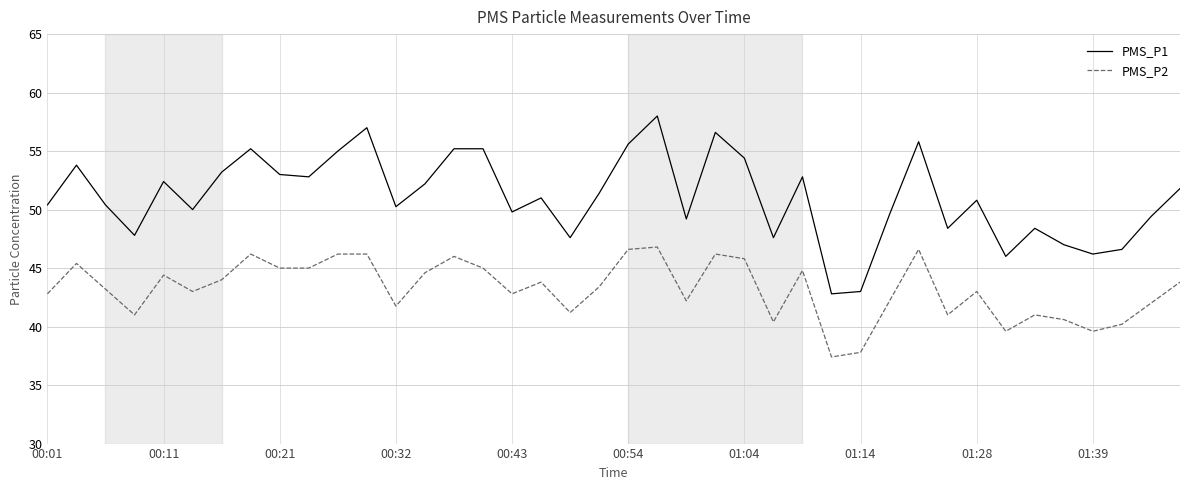

True or false: PMS_P1 and PMS_P2 cross at least once.

False